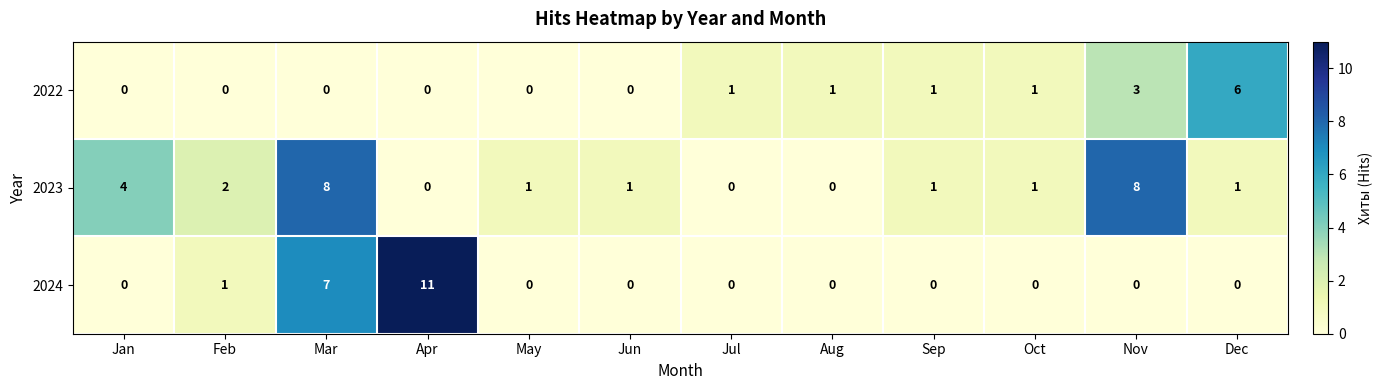

Which series changed the most between Apr and Oct?

2024